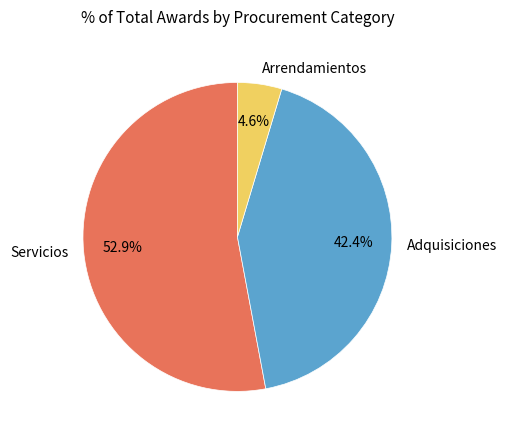

What is the majority slice?

Servicios